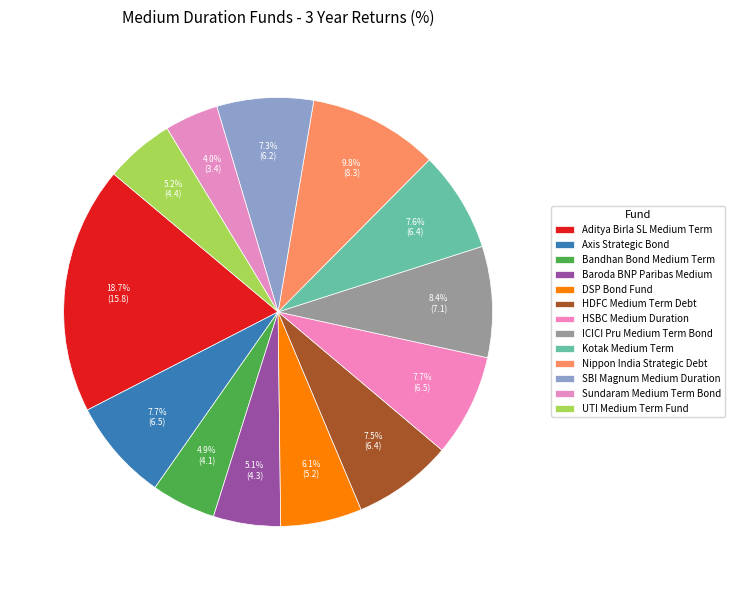

Count the number of slices in the pie.

13